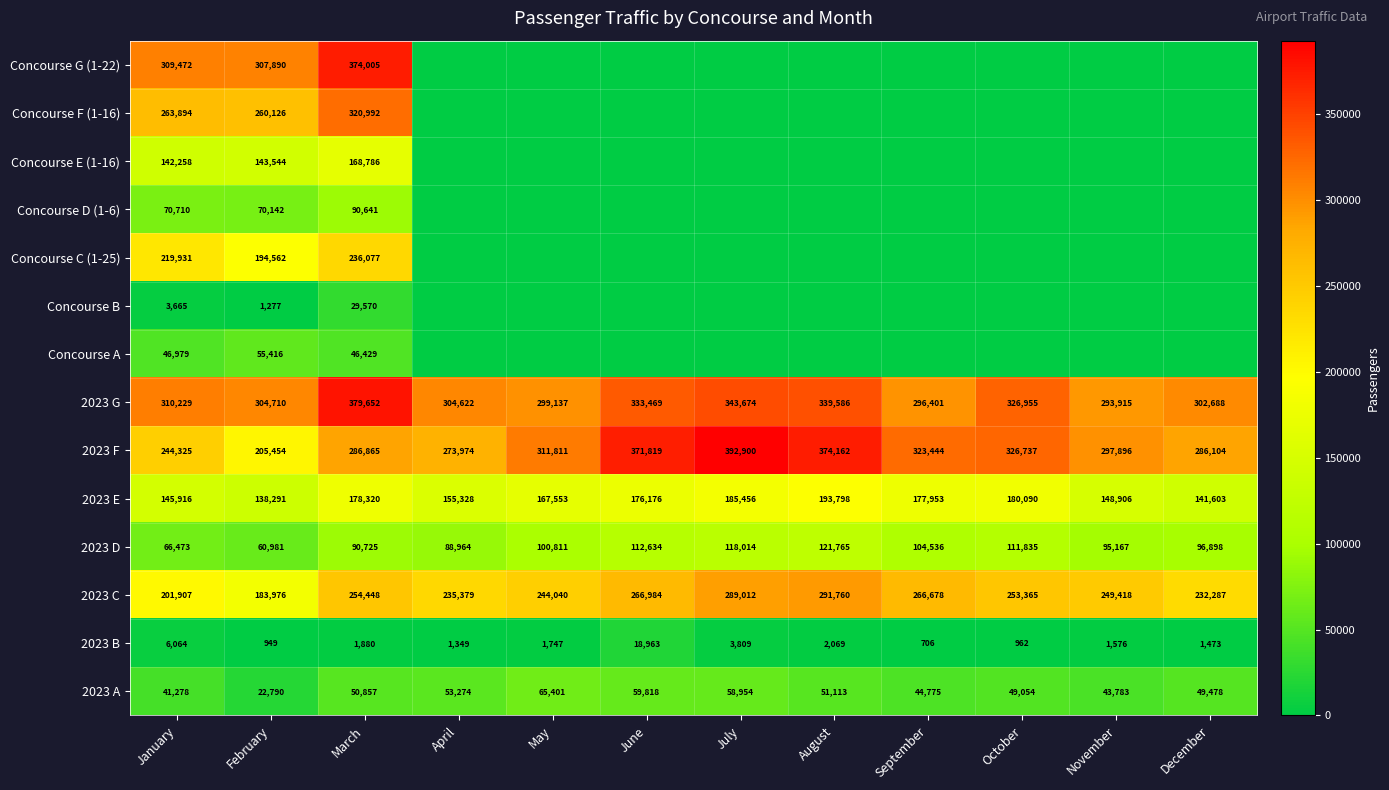

What is the difference between the maximum and second lowest values in the 2023 A series?

24123